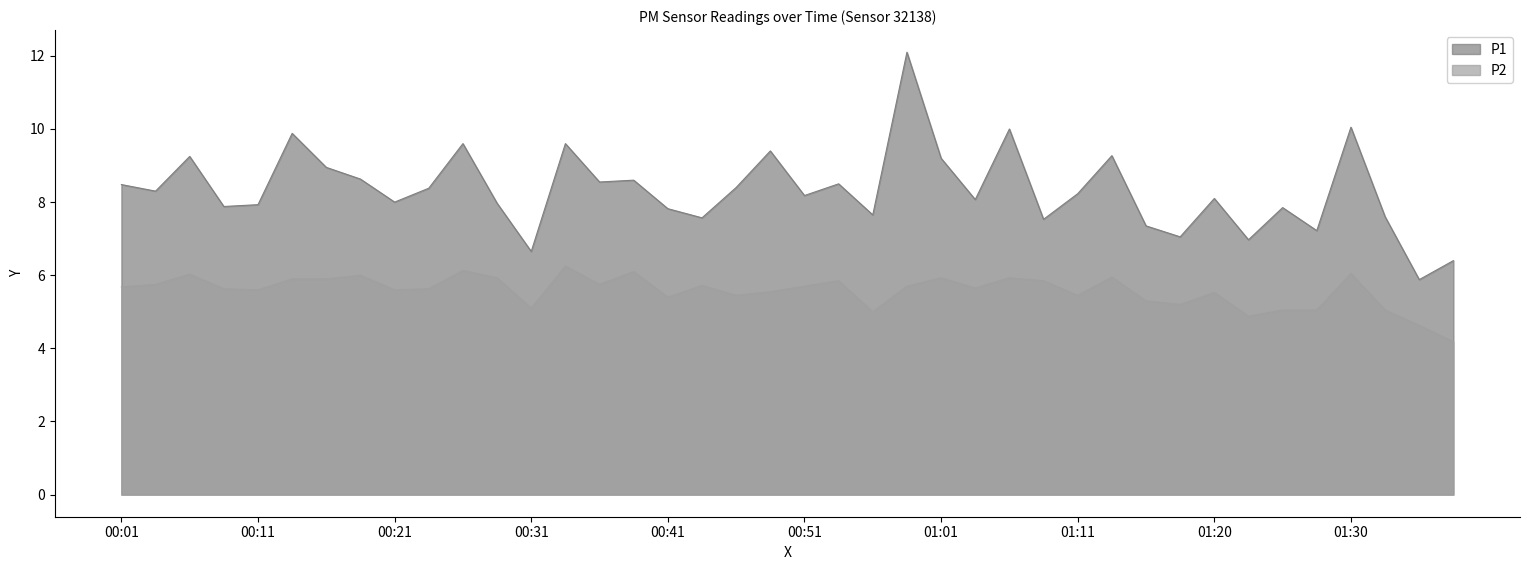

Rank the series by their average value, from lowest to highest.

P2, P1